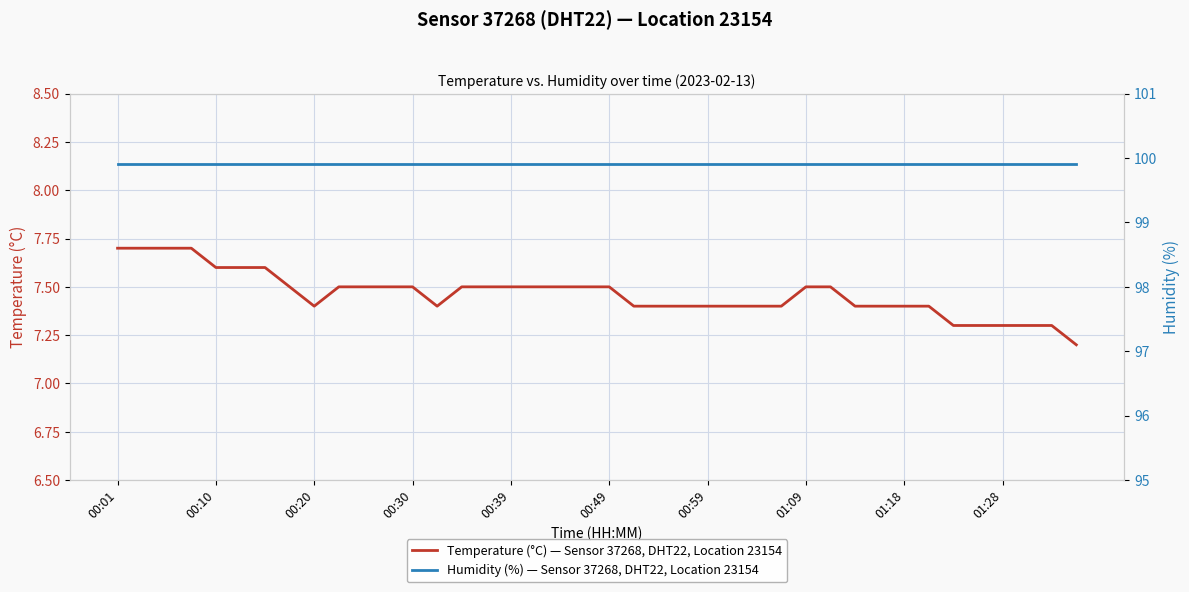

Which series changed the most between 13 and 23?

Temperature (°C) — Sensor 37268, DHT22, Location 23154